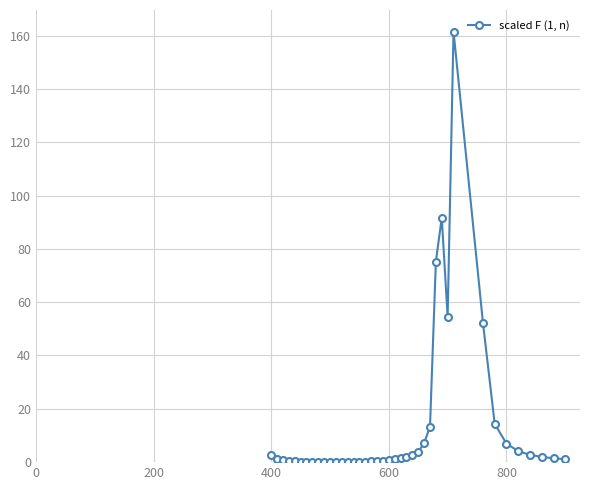

What is the difference between the maximum and minimum values?

161.5